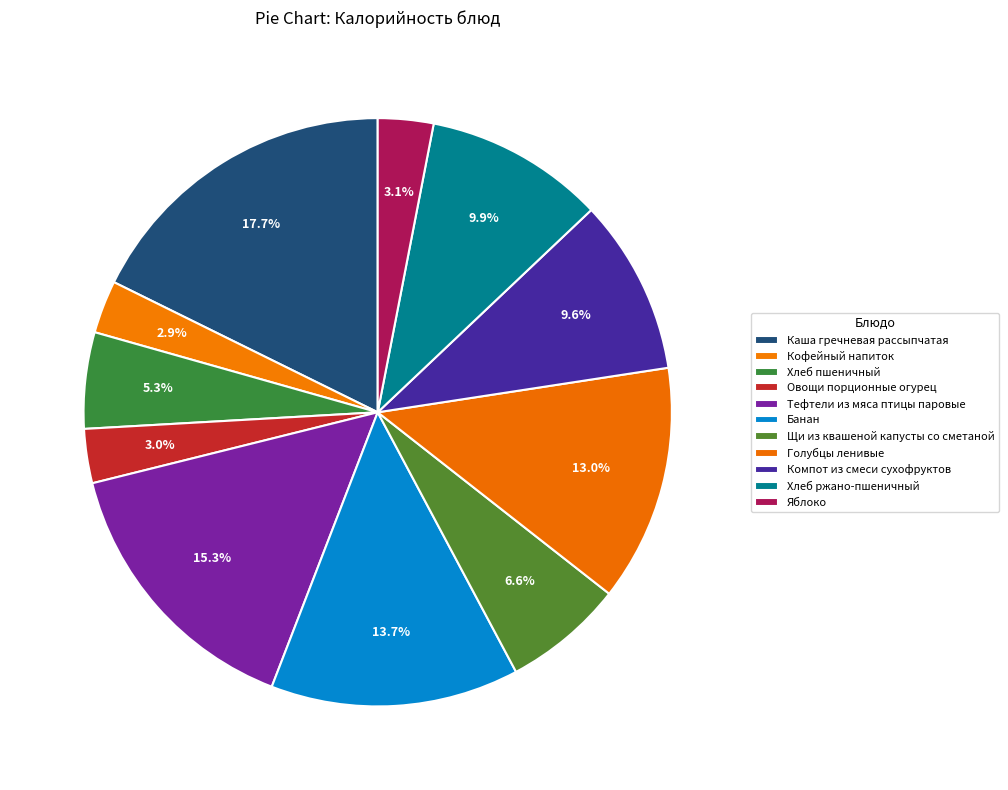

To the nearest percent, what is the difference between the largest and smallest slice percentages?

15%